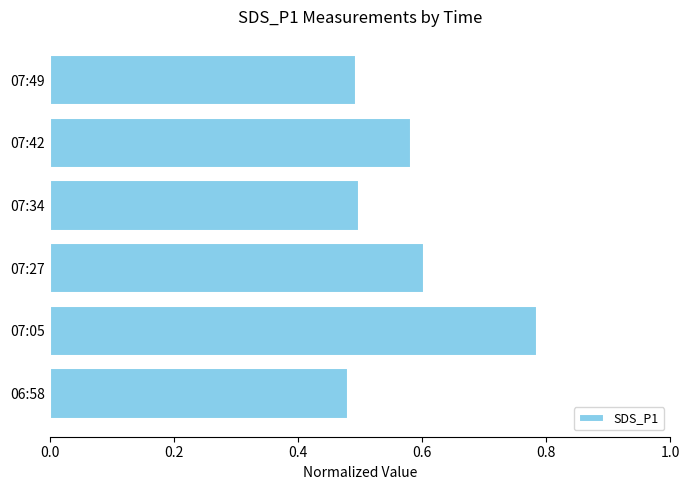

The chart shows a value of 0.5 at 07:34. True or false?

True